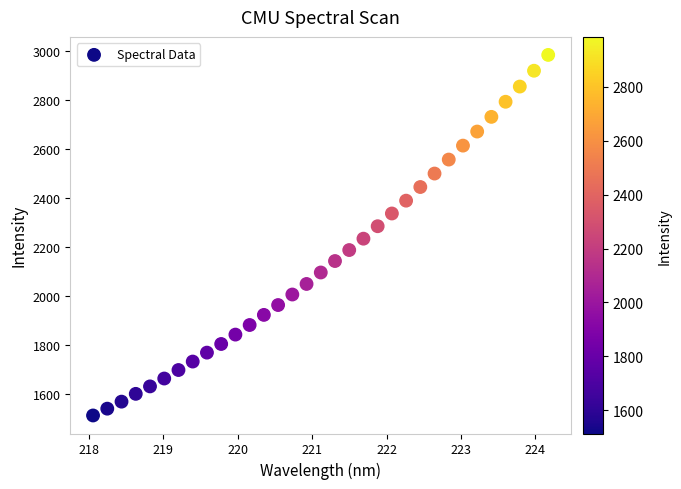

What is the range of X values (max minus min)?

6.1